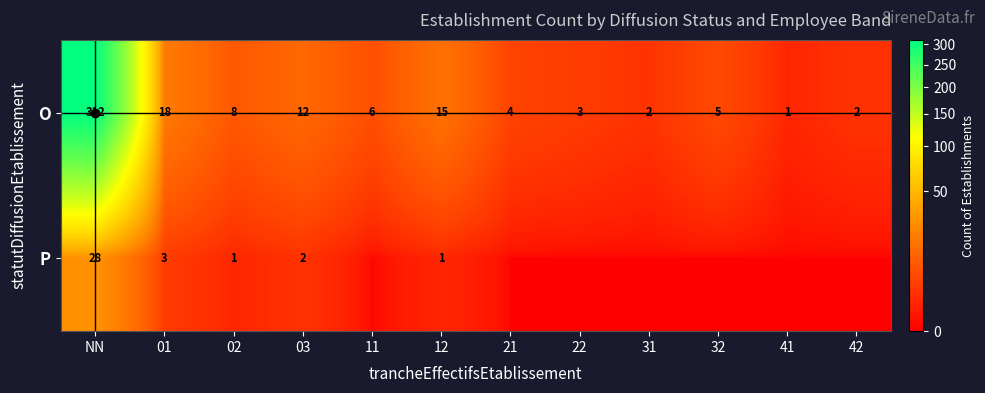

At how many categories does at least one series exceed 309?

1